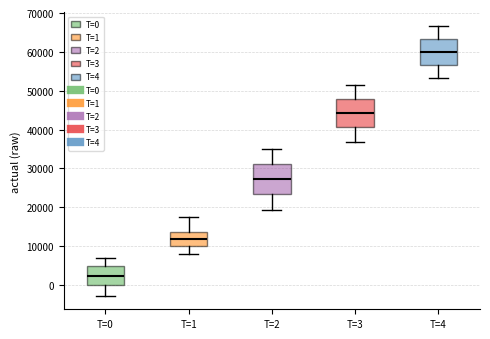

Where does the median line of the box for T=4 sit on the y-axis? The values are not printed on the chart, so give them approximately, as read against the axis.

60000